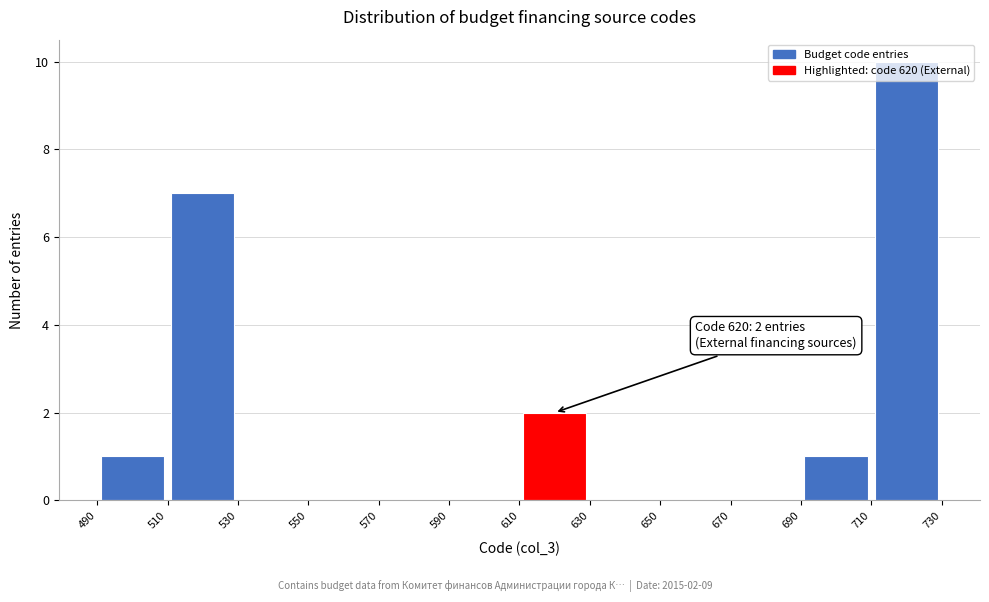

Over which range of the x-axis is the bar tallest?

710 to 730